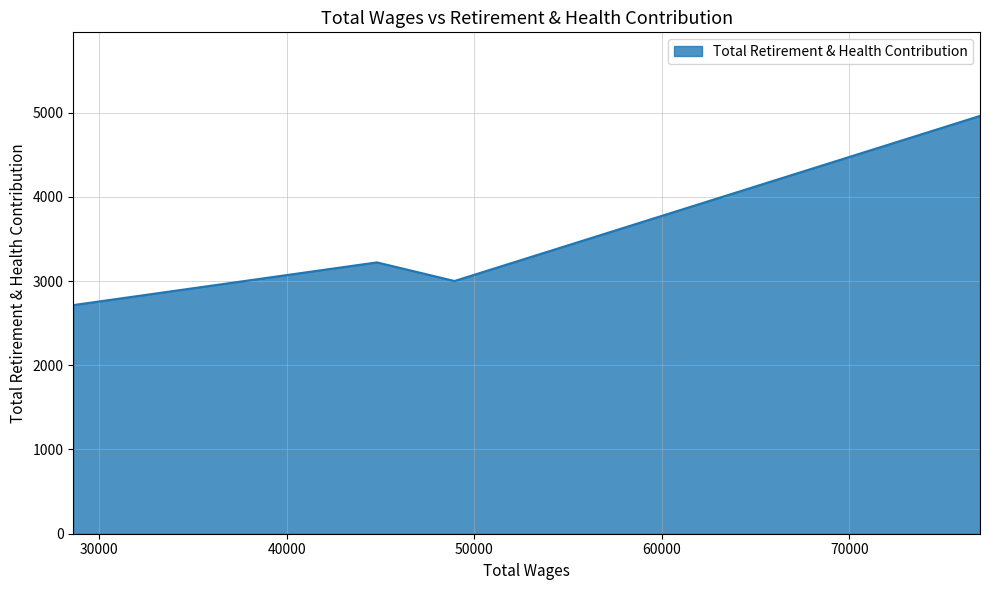

Is it true that the value at 28614.0 is 2714?

True